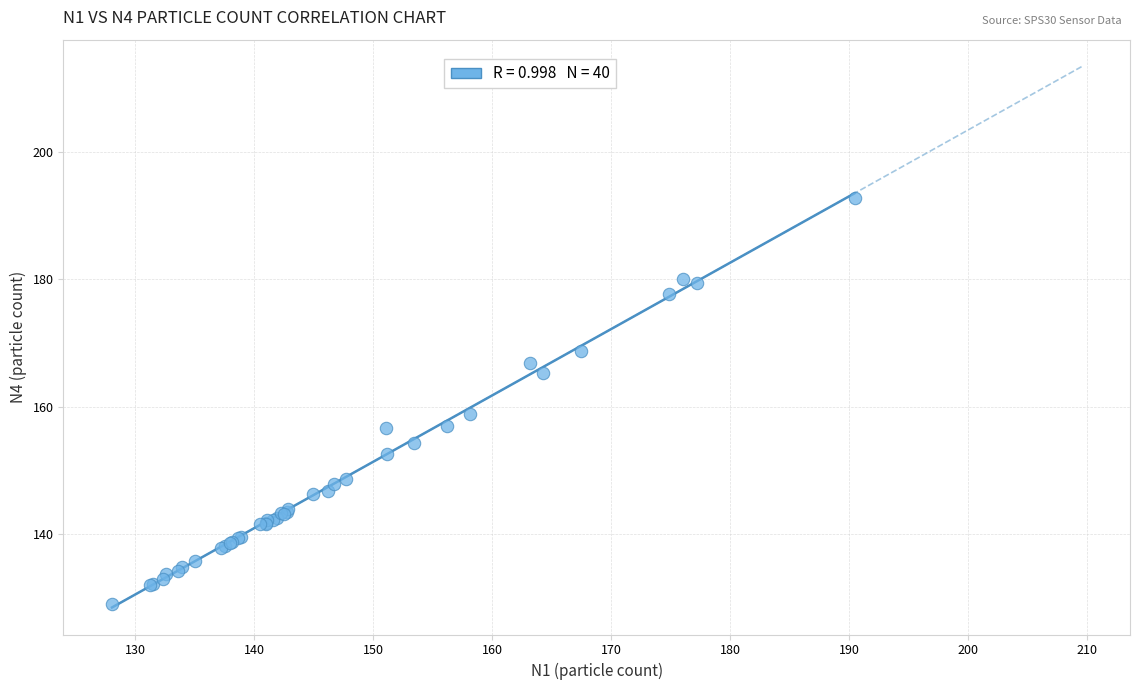

What Y value in the scatter plot is closest to 160?

158.9